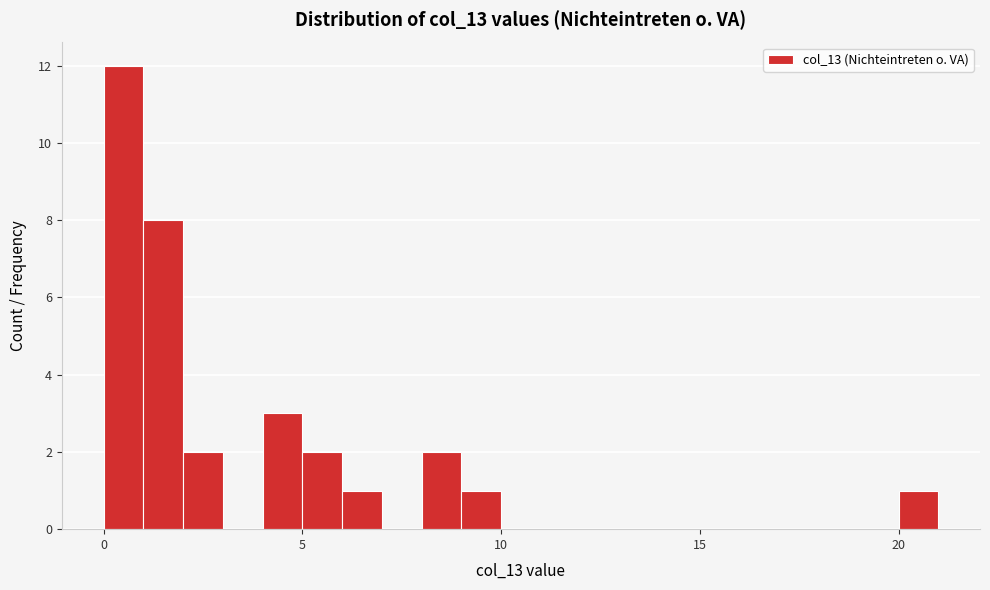

Read against the x-axis, roughly where is the centre of the tallest bar?

0.5